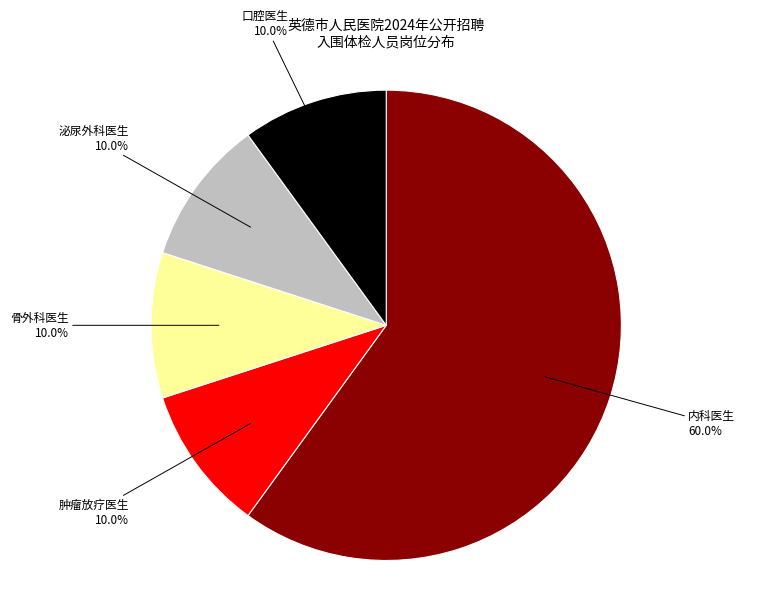

Is there a majority slice in this chart?

Yes